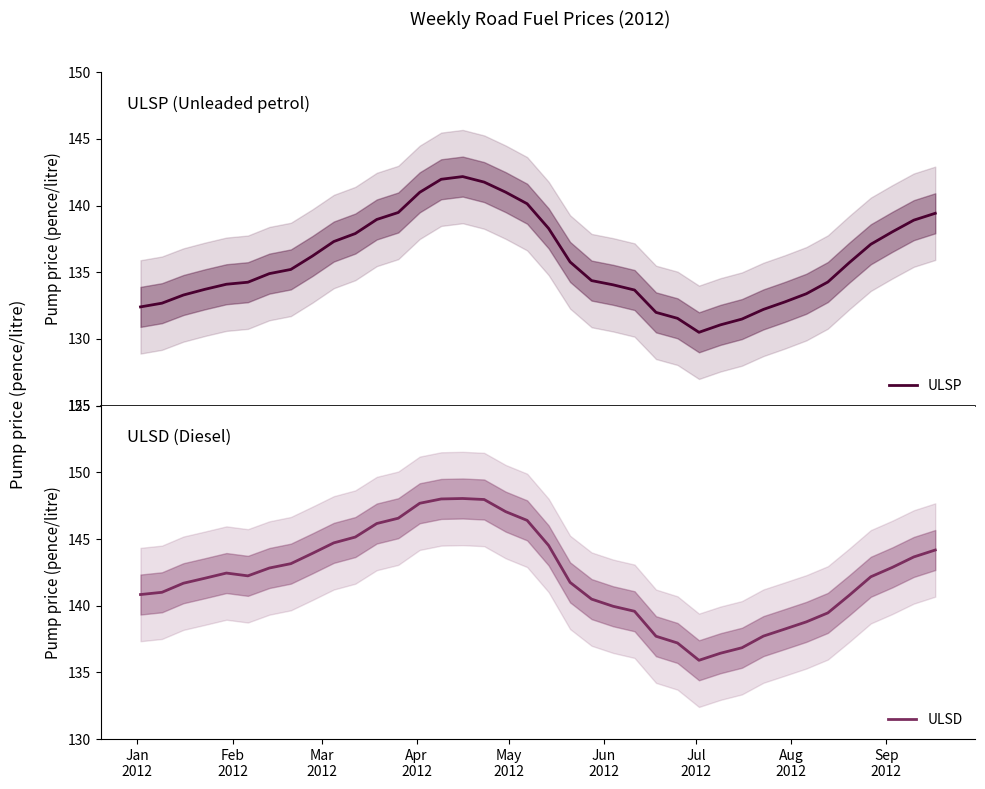

What is the value of the ULSP point at the 36th from the left?

138.0